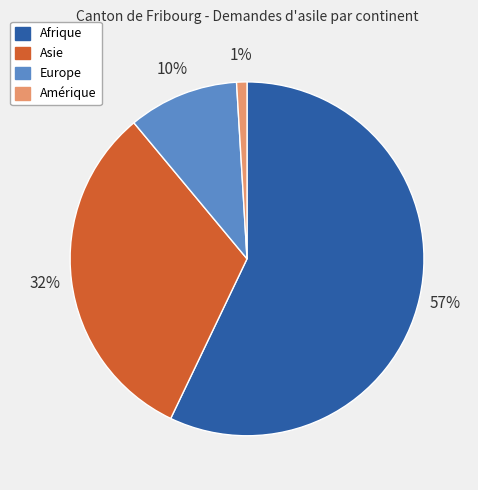

Is it true that Afrique is 57% of the pie?

True